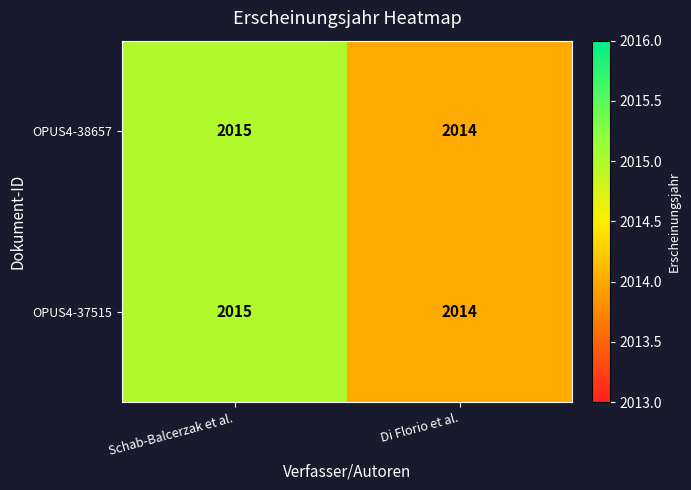

Reading left to right, extract all data points from this chart.

OPUS4-38657: Schab-Balcerzak et al.=2015	Di Florio et al.=2014
OPUS4-37515: Schab-Balcerzak et al.=2015	Di Florio et al.=2014